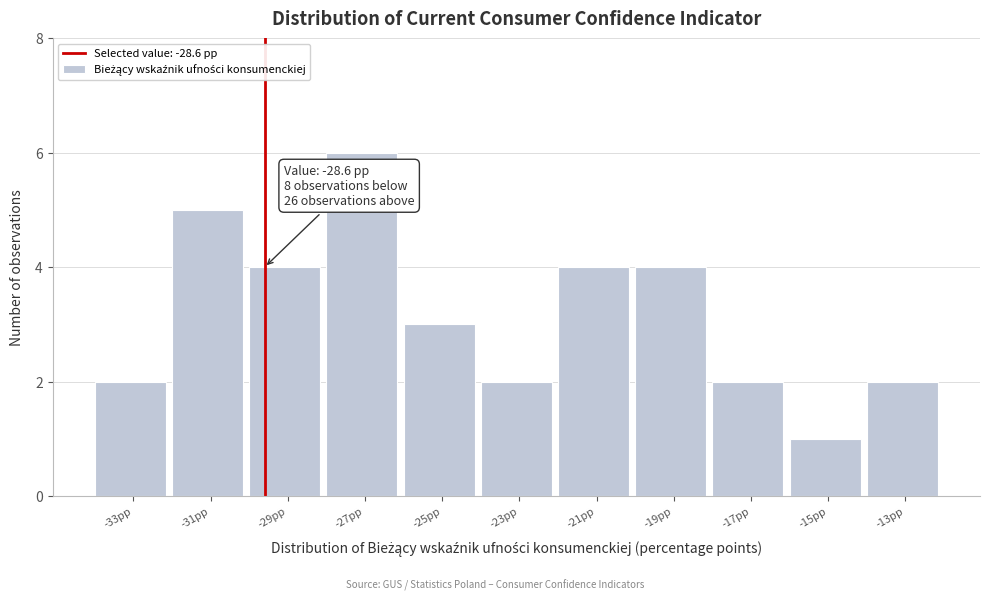

Reading left to right, transcribe all the data shown in this chart.

2	5	4	6	3	2	4	4	2	1	2